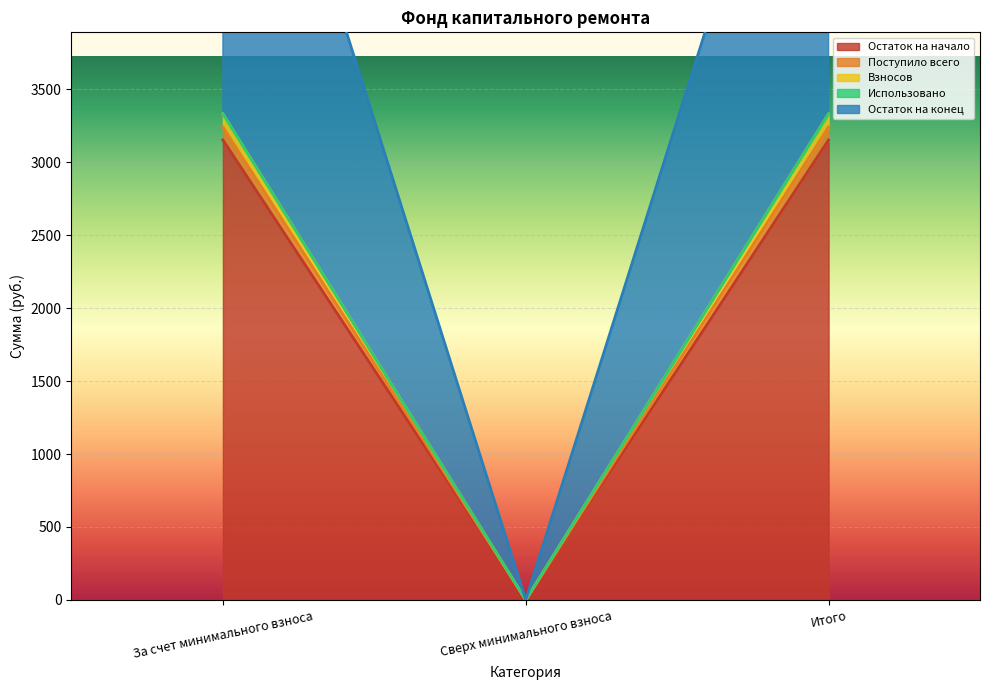

The value of Остаток на конец at Сверх минимального взноса is 0.0. True or false?

True